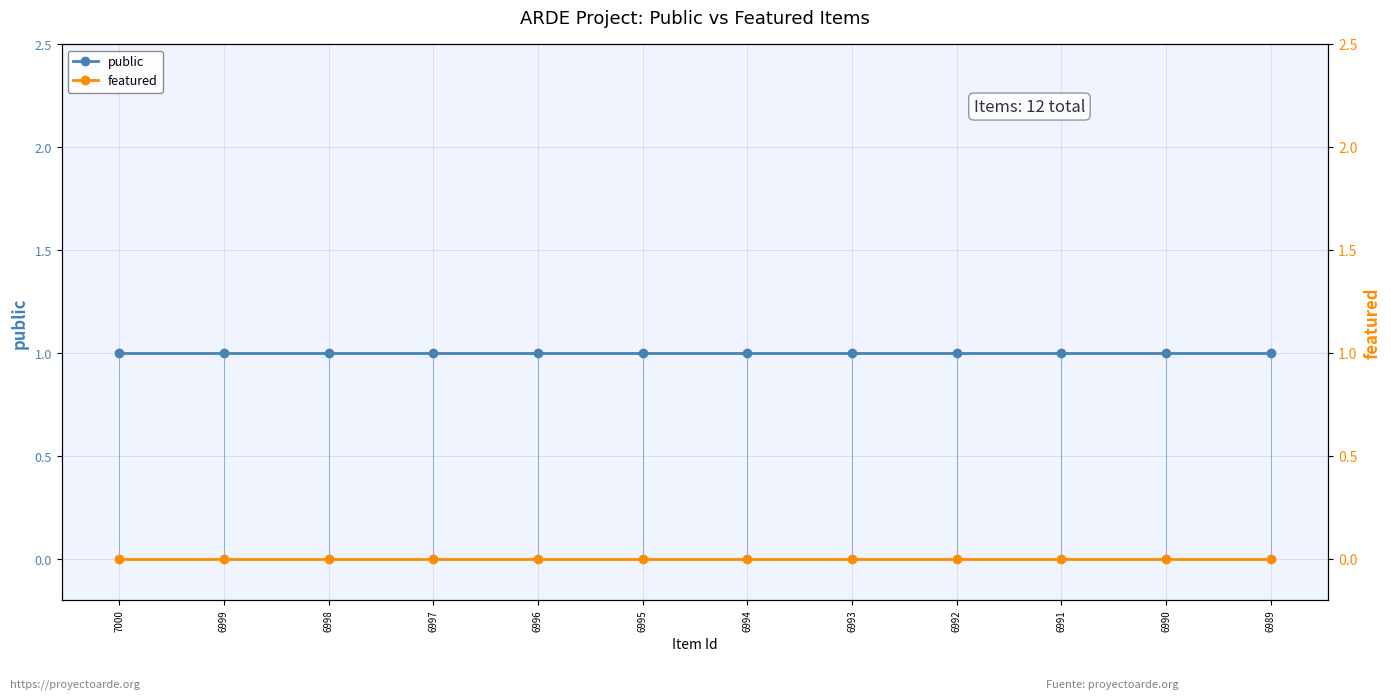

True or false: featured and public cross at least once.

False